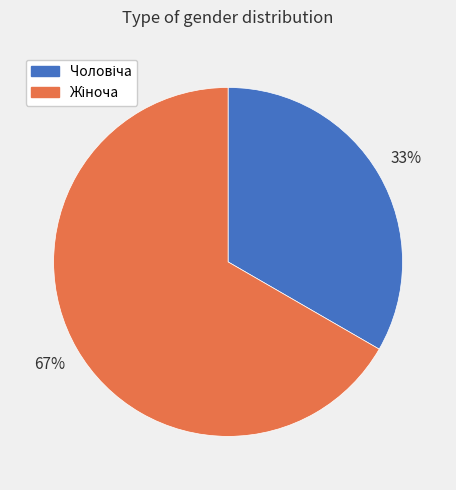

Does any single category account for the majority?

Yes